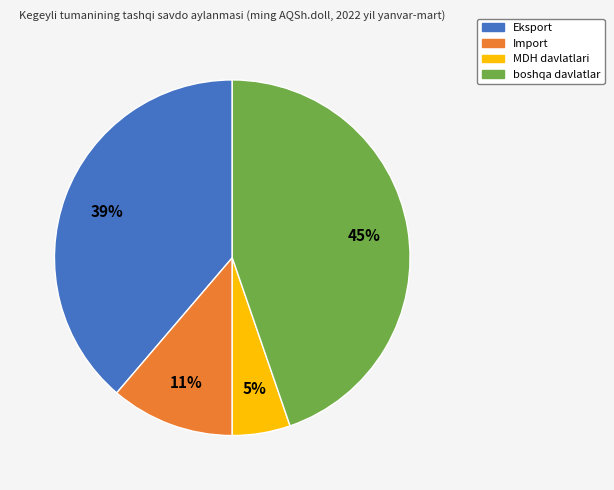

What is the ratio of the value at MDH davlatlari to the value at Eksport?

0.1